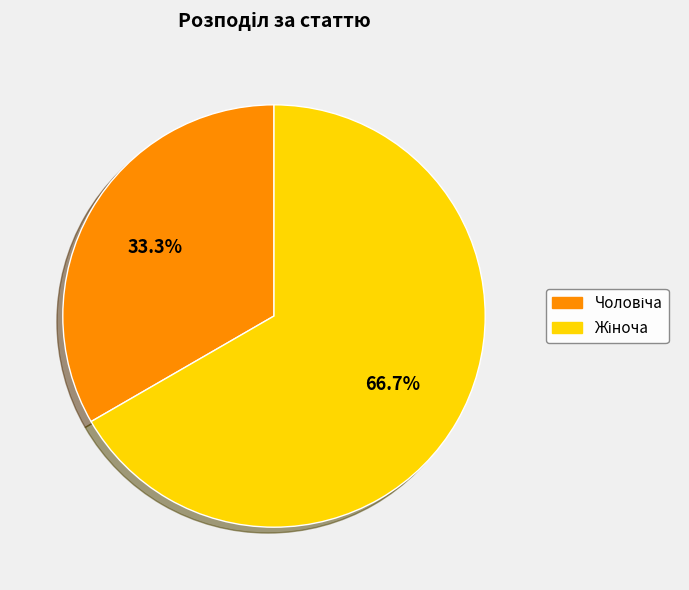

Does any single category account for the majority?

Yes